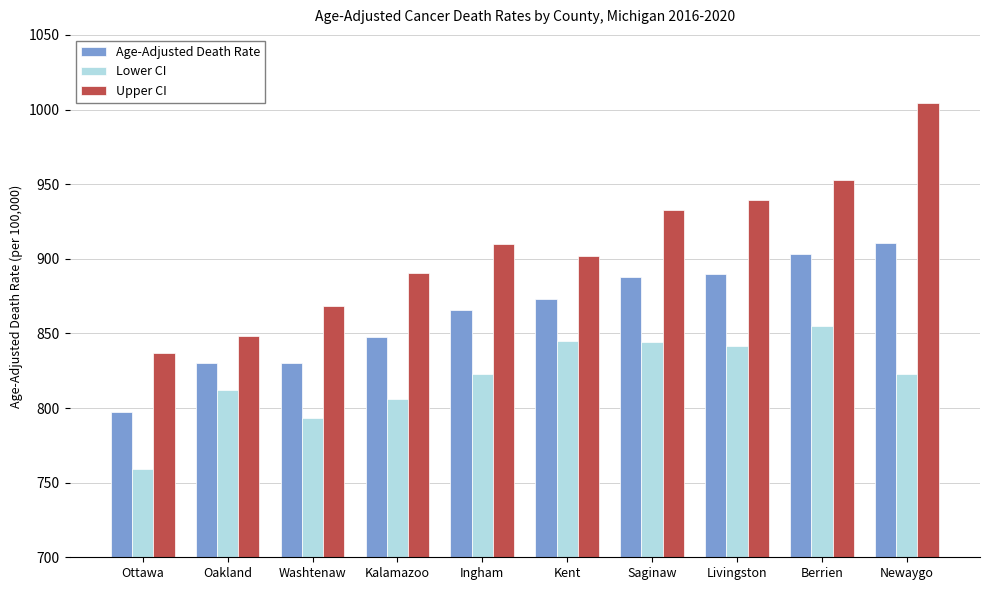

Does the chart contain any negative values?

No